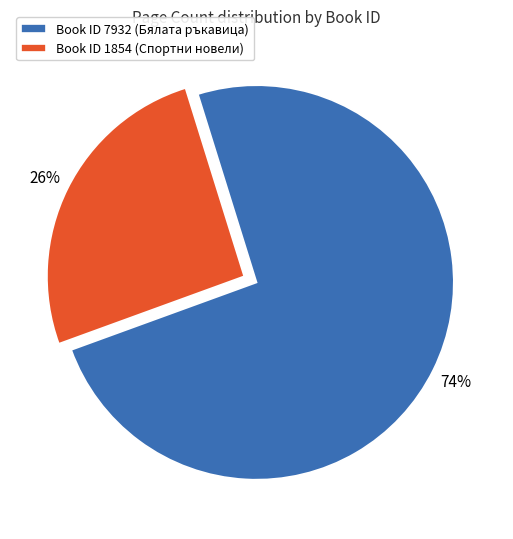

Which category accounts for the majority?

Book ID 7932 (Бялата ръкавица)